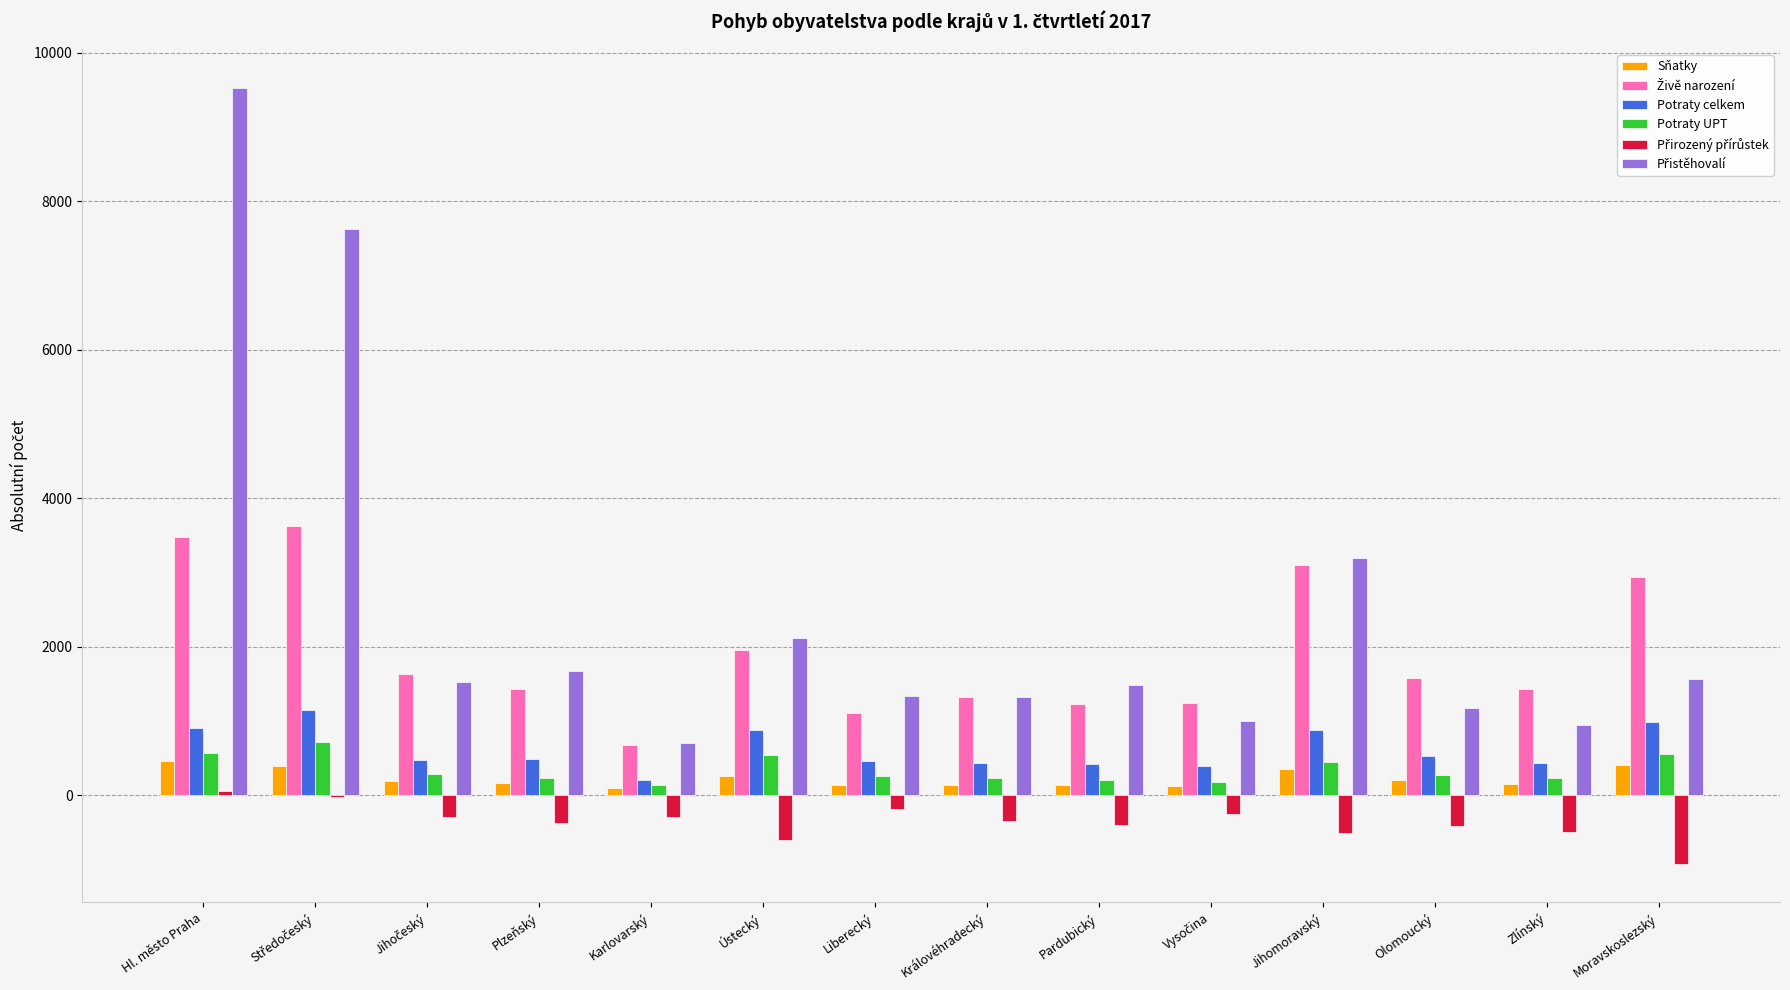

At which category is the sum across all series the highest?

Hl. město Praha